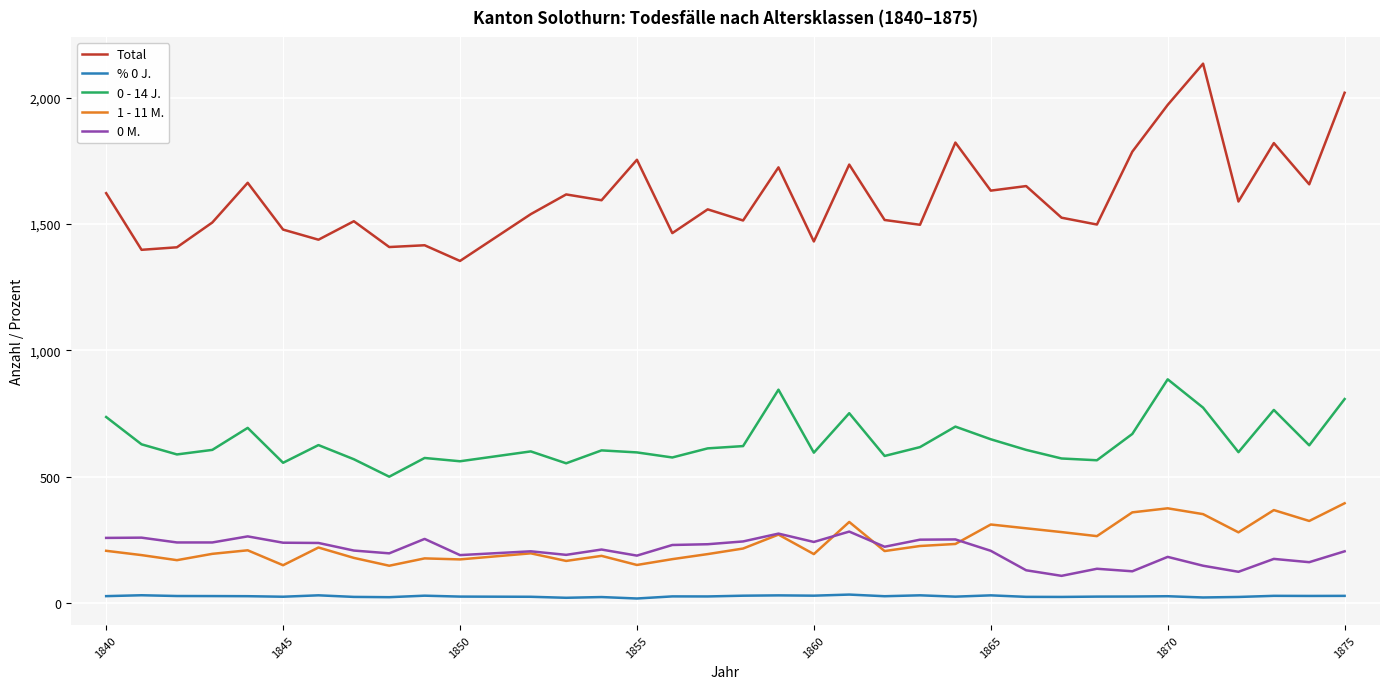

Which series has the largest range (max minus min)?

Total